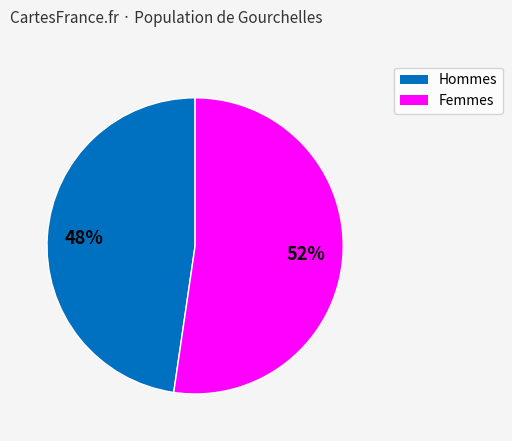

Is there a majority slice in this chart?

Yes